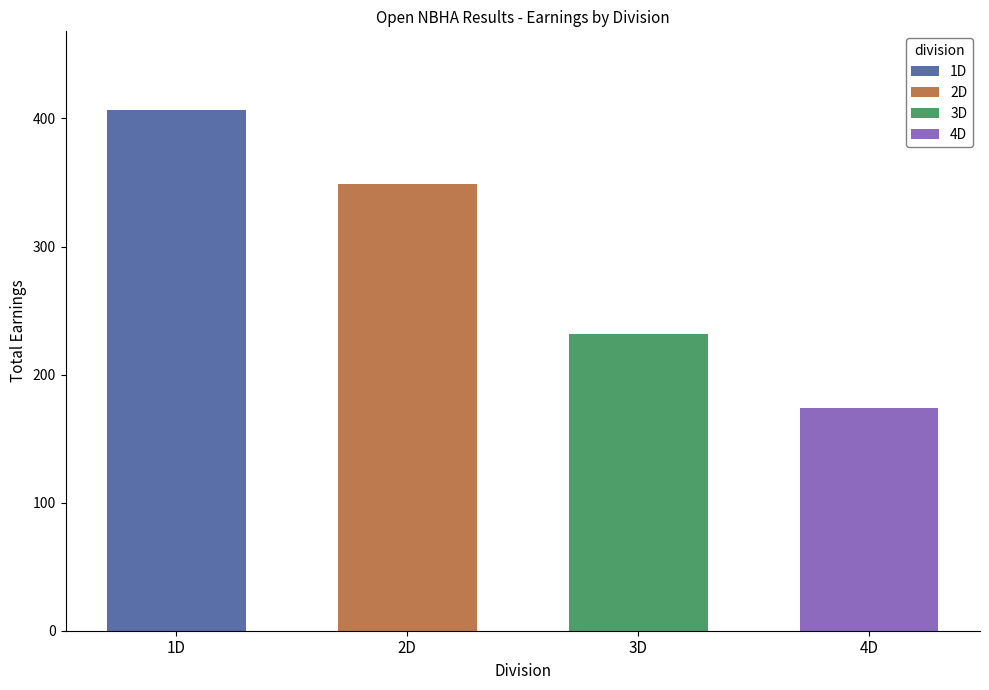

Which has a higher value, 4 or 2?

2